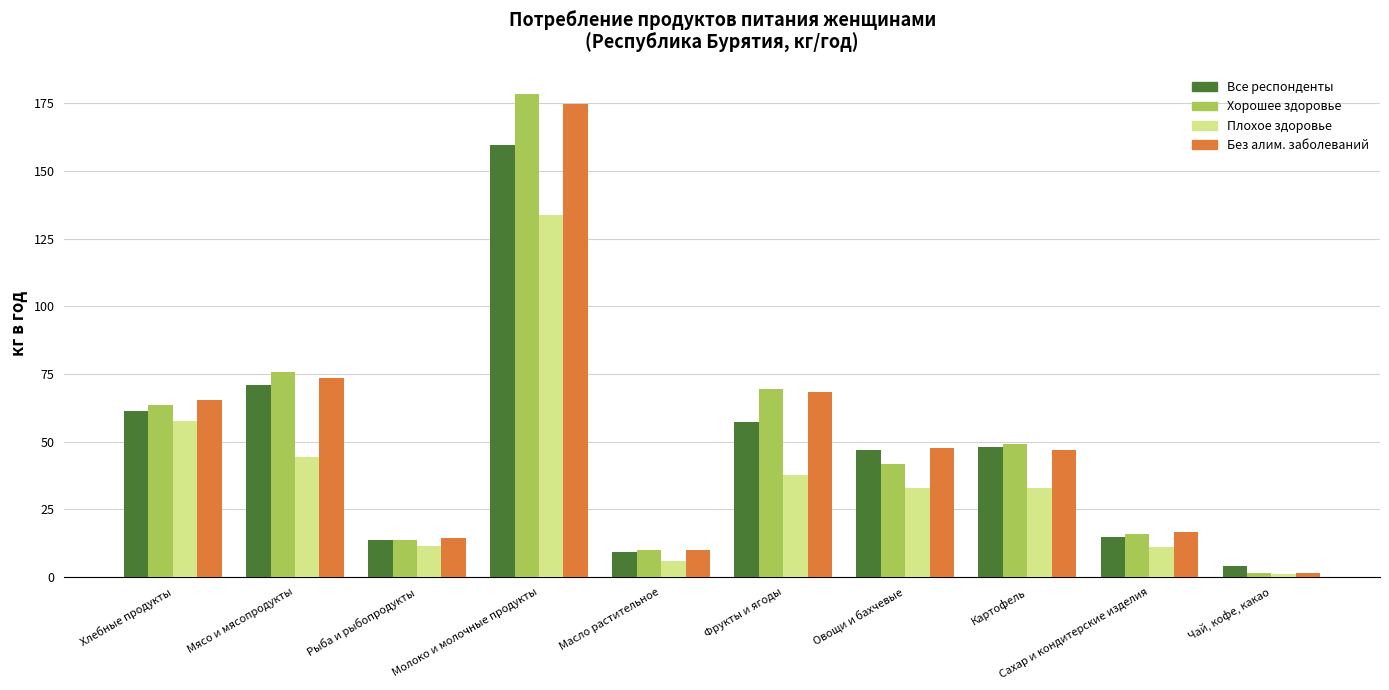

At which label is Хорошее здоровье closest to 89?

Мясо и мясопродукты